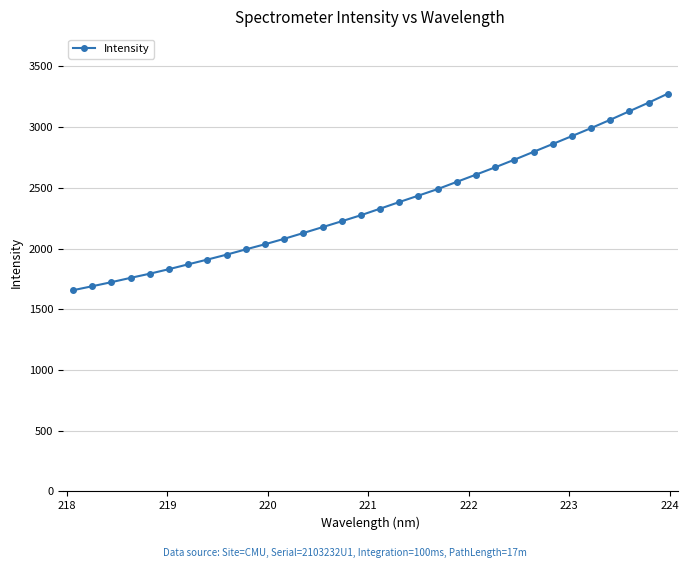

Does the chart display data point markers on the line(s)?

Yes